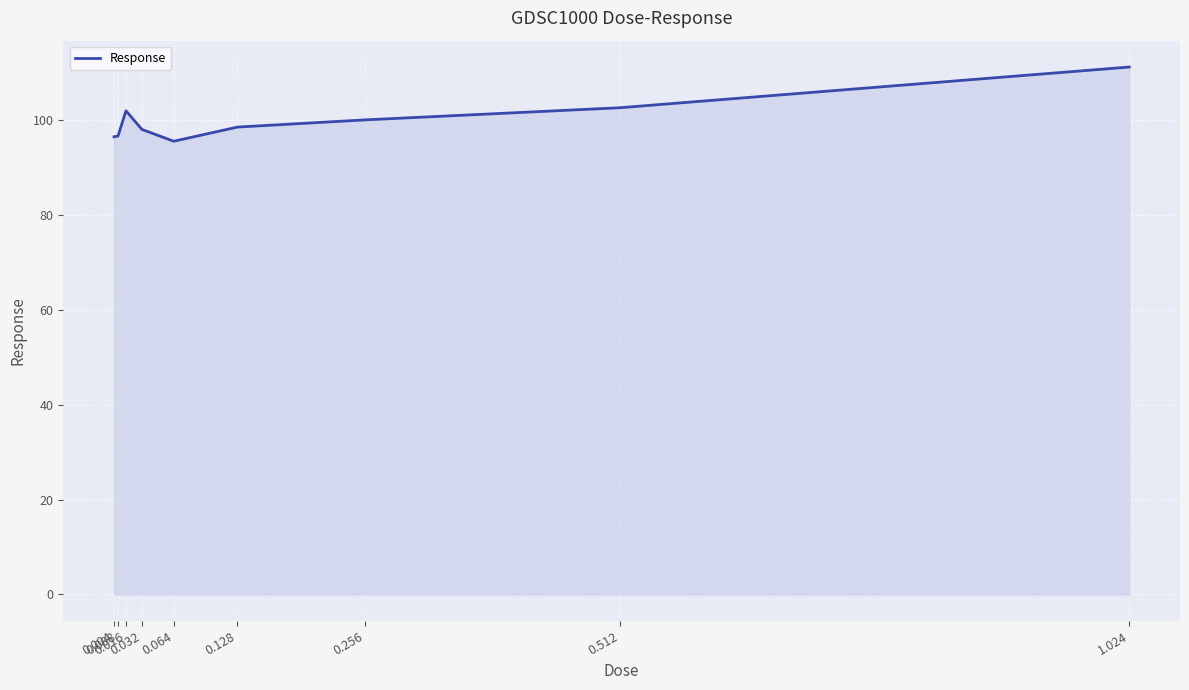

What is the difference between the maximum and minimum values?

15.7